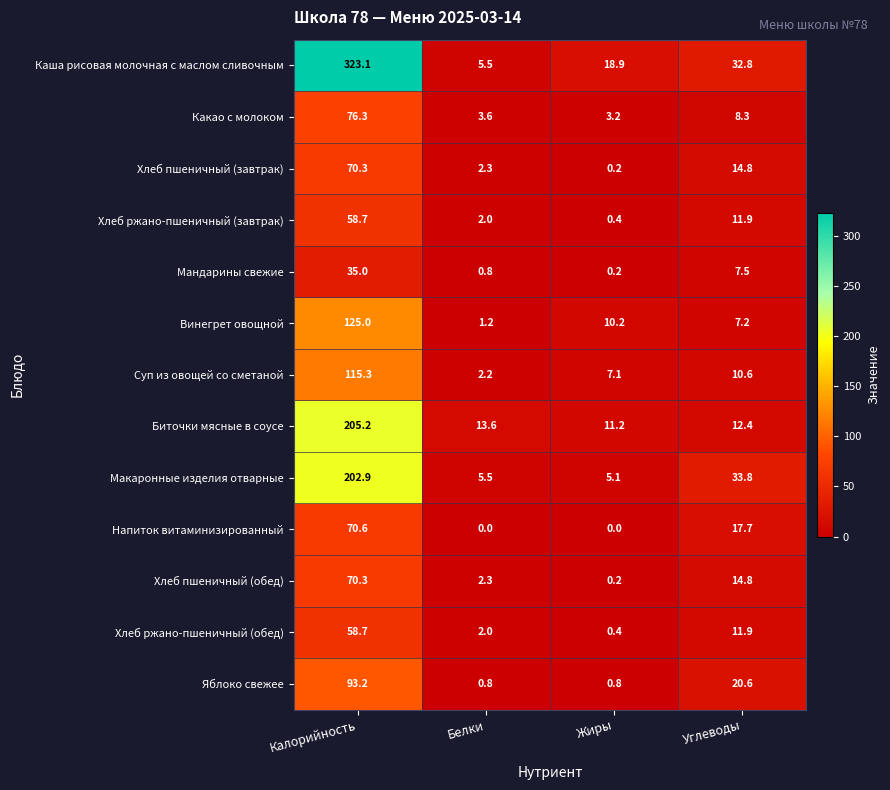

True or false: Биточки мясные в соусе has a value of 287.0 at Калорийность.

False